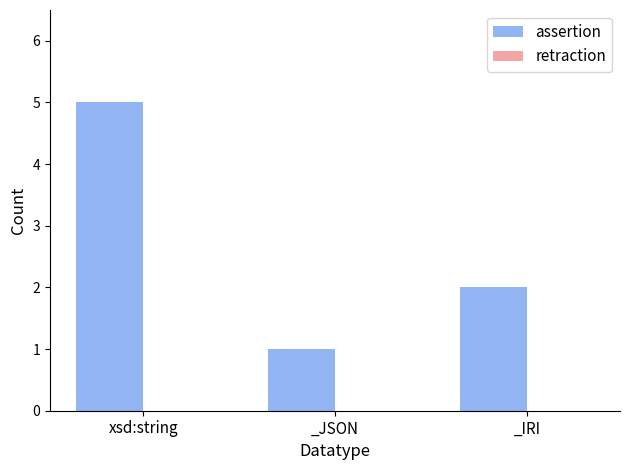

List the labels in order of value, largest first.

xsd:string, _IRI, _JSON